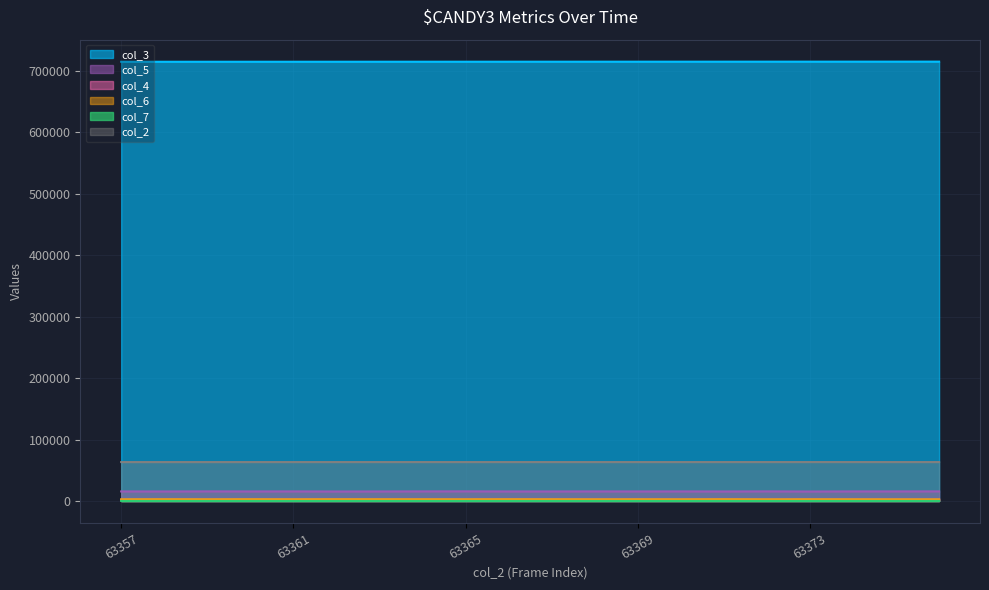

What is the minimum value shown in the chart?

41